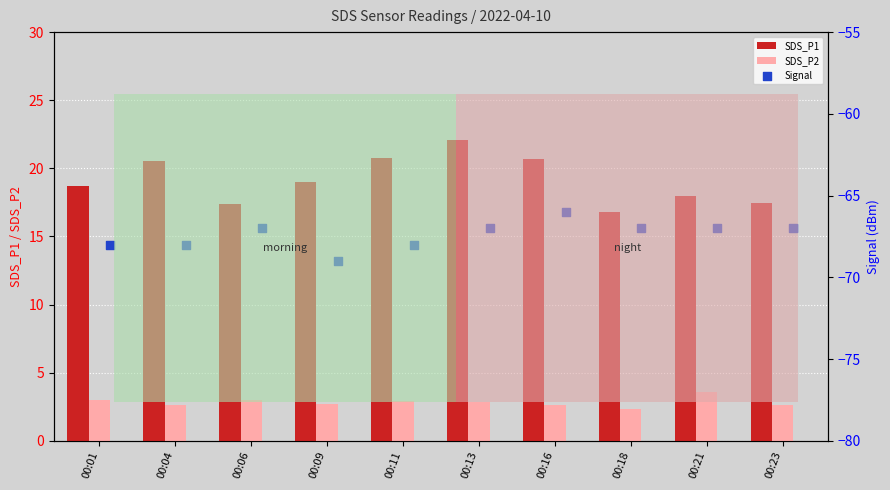

Which series reaches the maximum Y coordinate?

SDS_P1